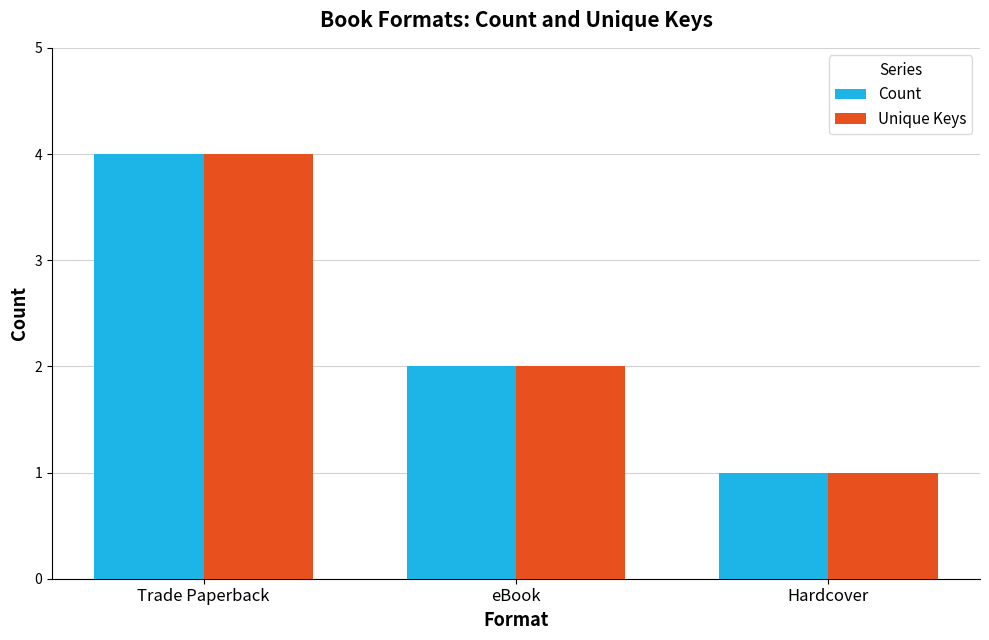

How many groups of bars are there?

3